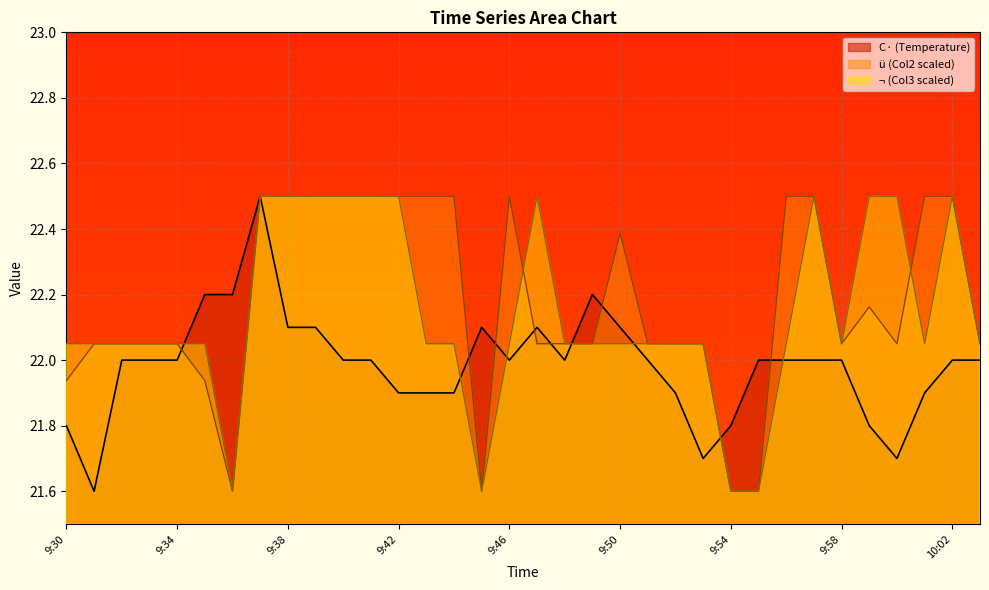

How many lines are shown in the chart?

3